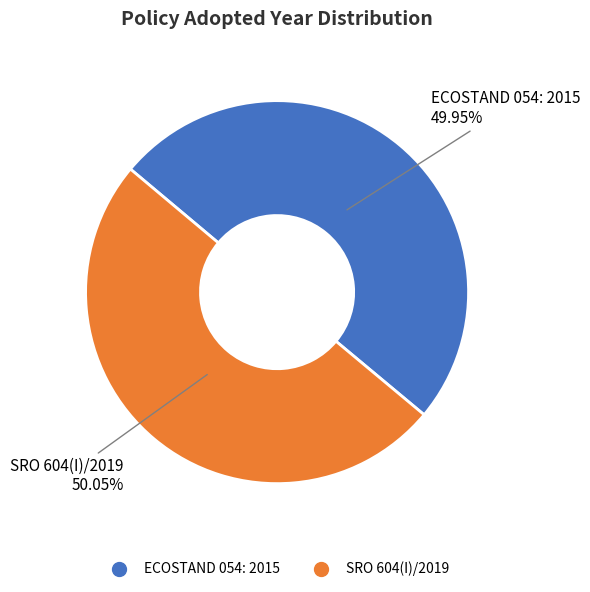

Is it true that ECOSTAND 054: 2015 is 50% of the pie?

True